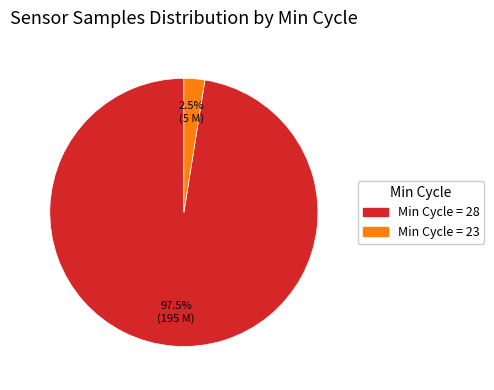

What percentage do Min Cycle = 28 and Min Cycle = 23 together represent?

100.0%